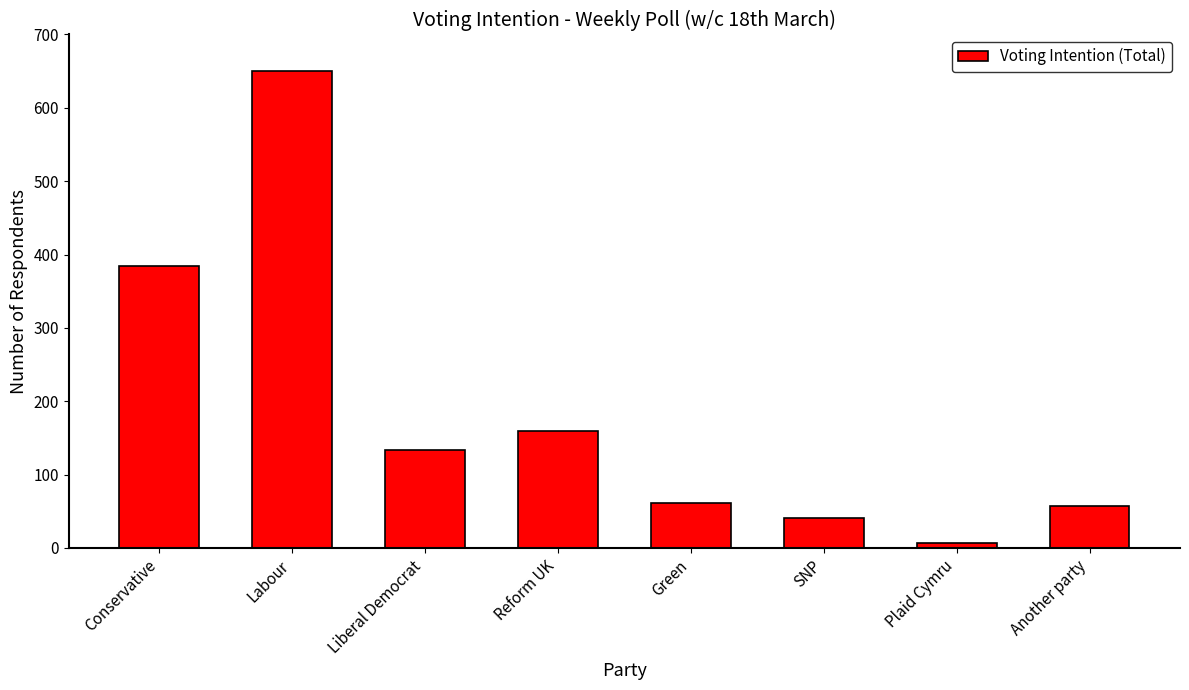

Between SNP and Liberal Democrat, which is larger?

Liberal Democrat